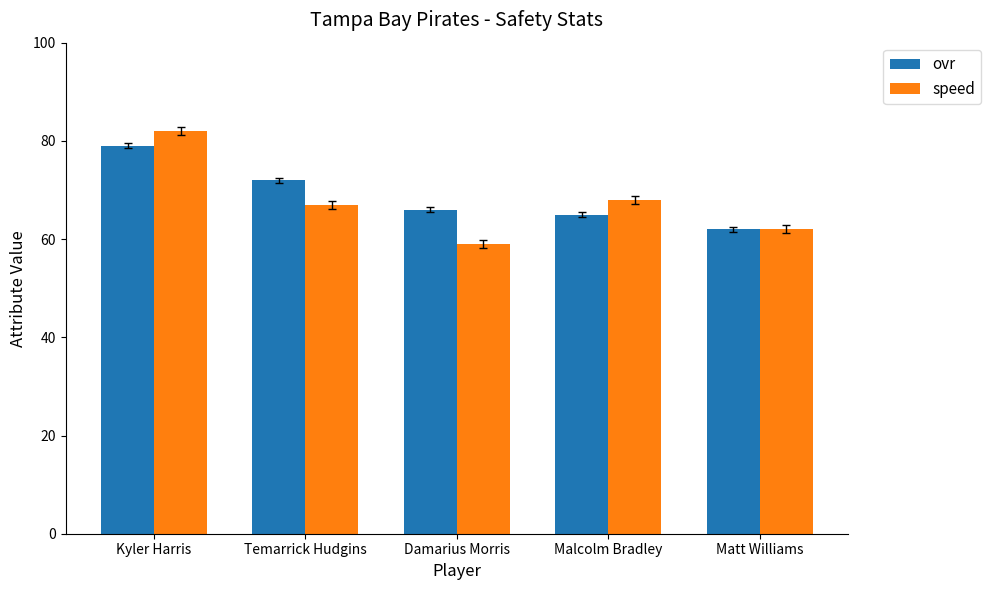

The ovr series shows 88 at Malcolm Bradley. True or false?

False